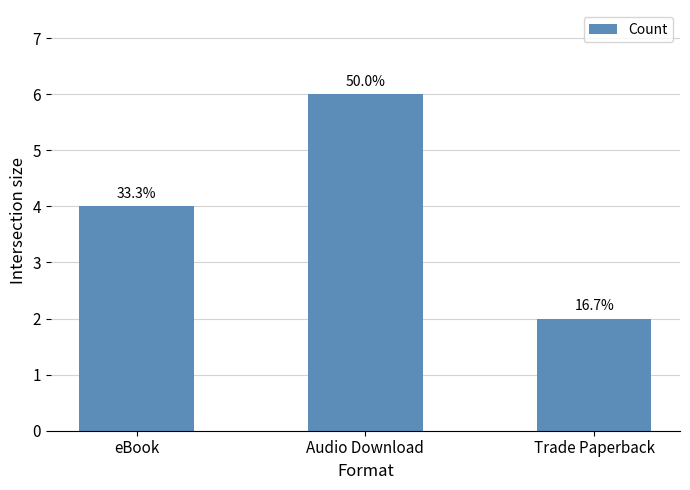

Rank the categories by value from highest to lowest.

Audio Download, eBook, Trade Paperback